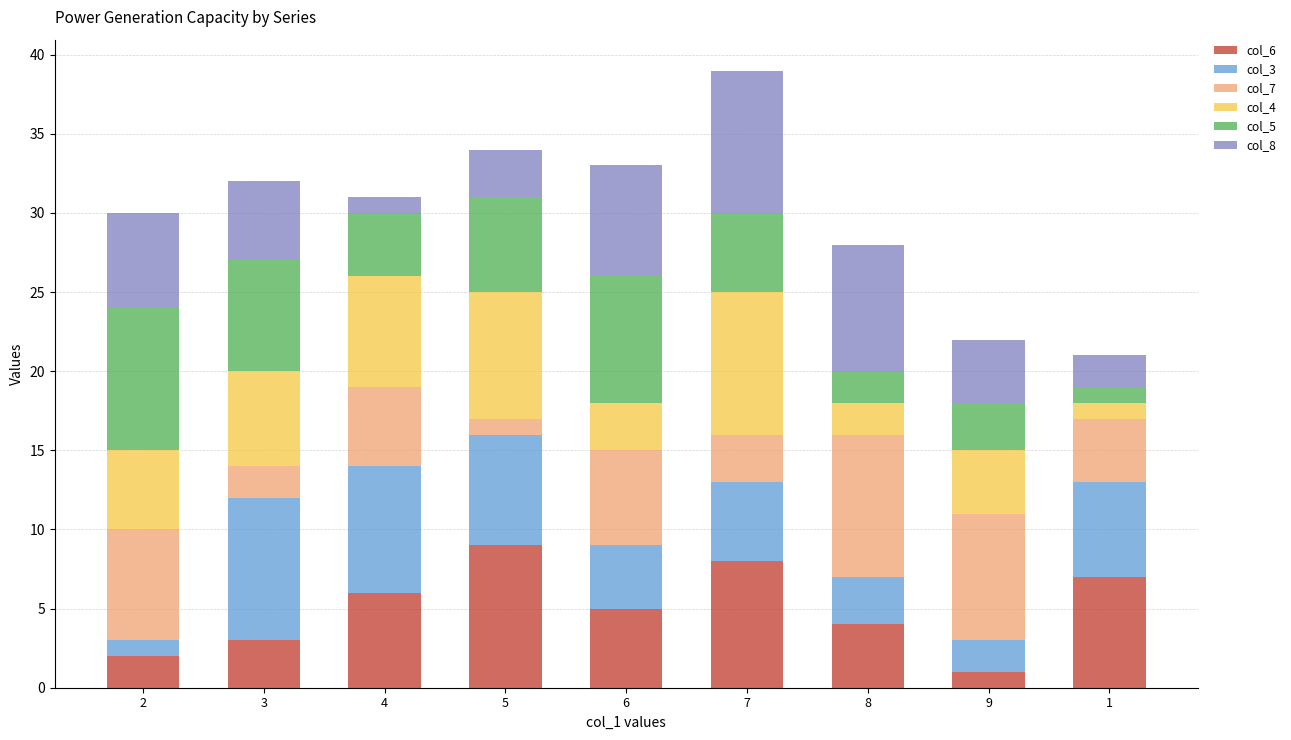

What are all the series names shown in the legend?

col_6, col_3, col_7, col_4, col_5, col_8